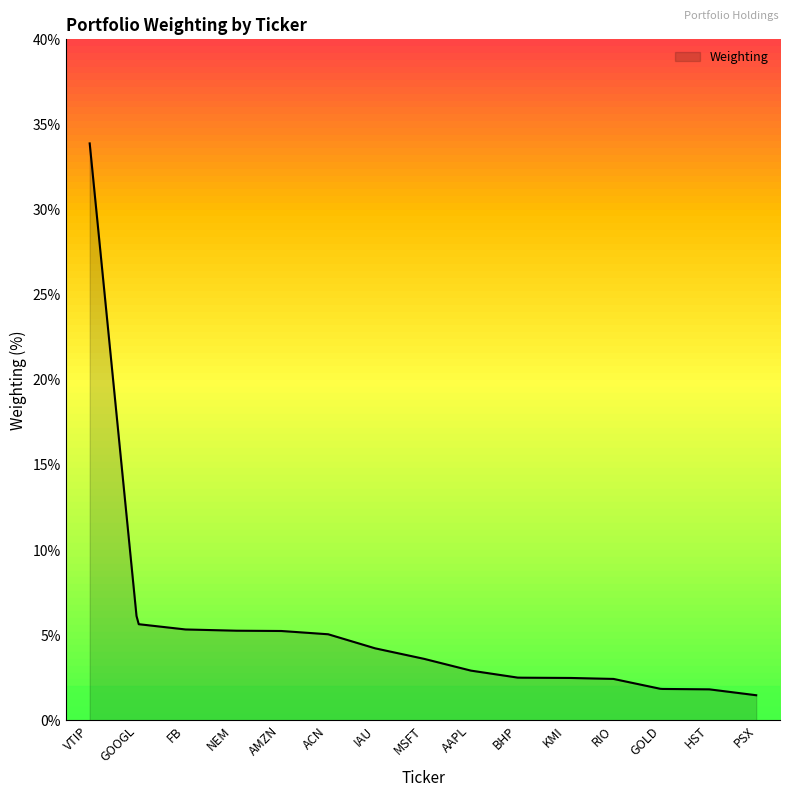

Rank the categories by value from highest to lowest.

VTIP, GOOGL, FB, NEM, AMZN, ACN, IAU, MSFT, AAPL, BHP, KMI, RIO, GOLD, HST, PSX